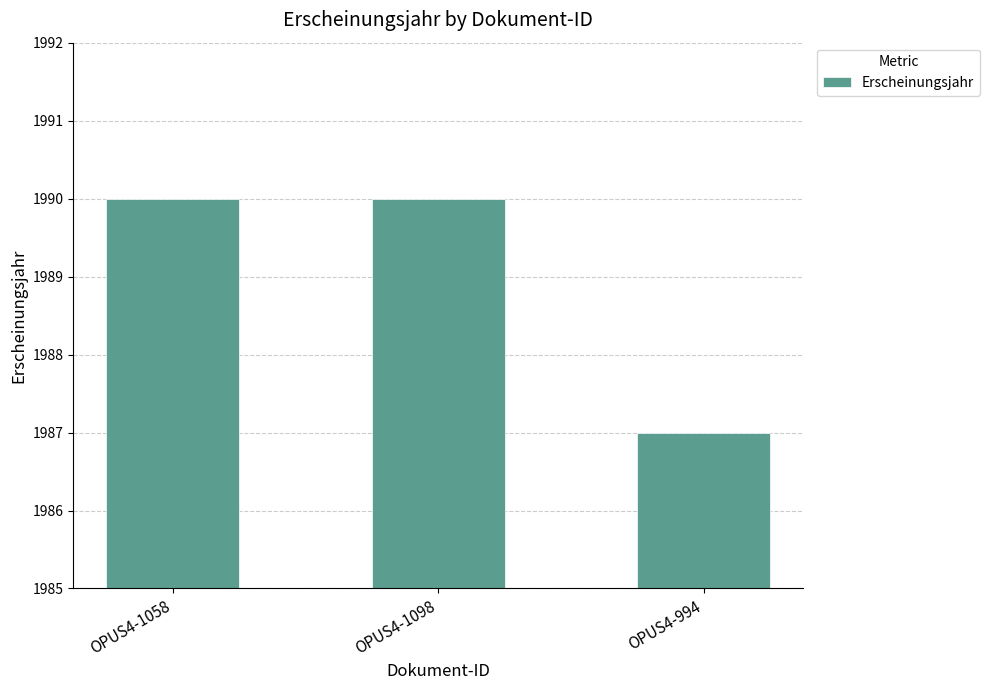

What is the smallest value displayed?

1987